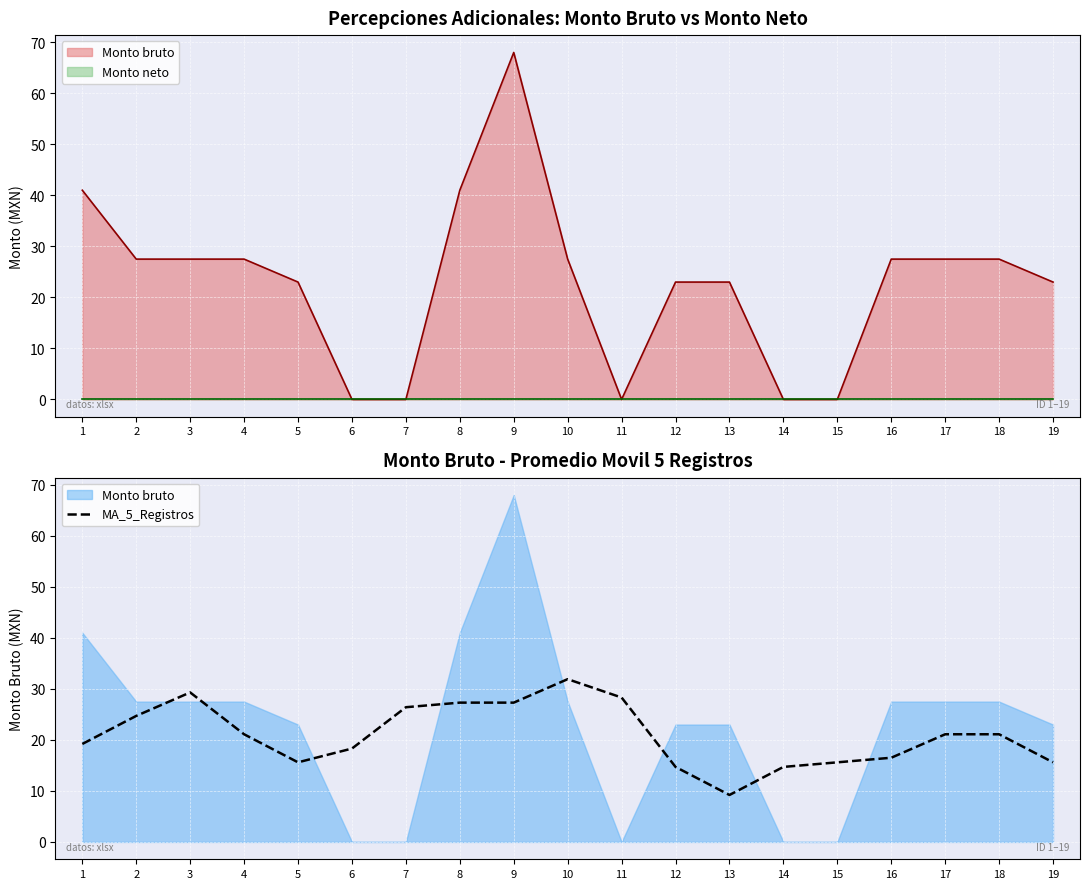

Reading right to left, what are all the values shown in this chart?

19=15.6	18=21.1	17=21.1	16=16.5	15=15.6	14=14.7	13=9.2	12=14.7	11=28.3	10=31.9	9=27.3	8=27.3	7=26.4	6=18.3	5=15.6	4=21.1	3=29.3	2=24.7	1=19.2